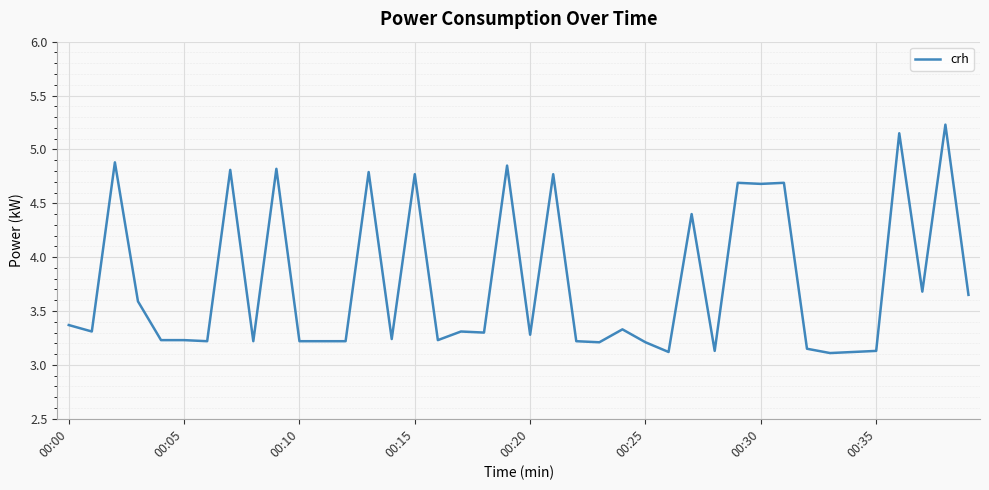

Is it true that the value at 00:20 is 0.8?

False